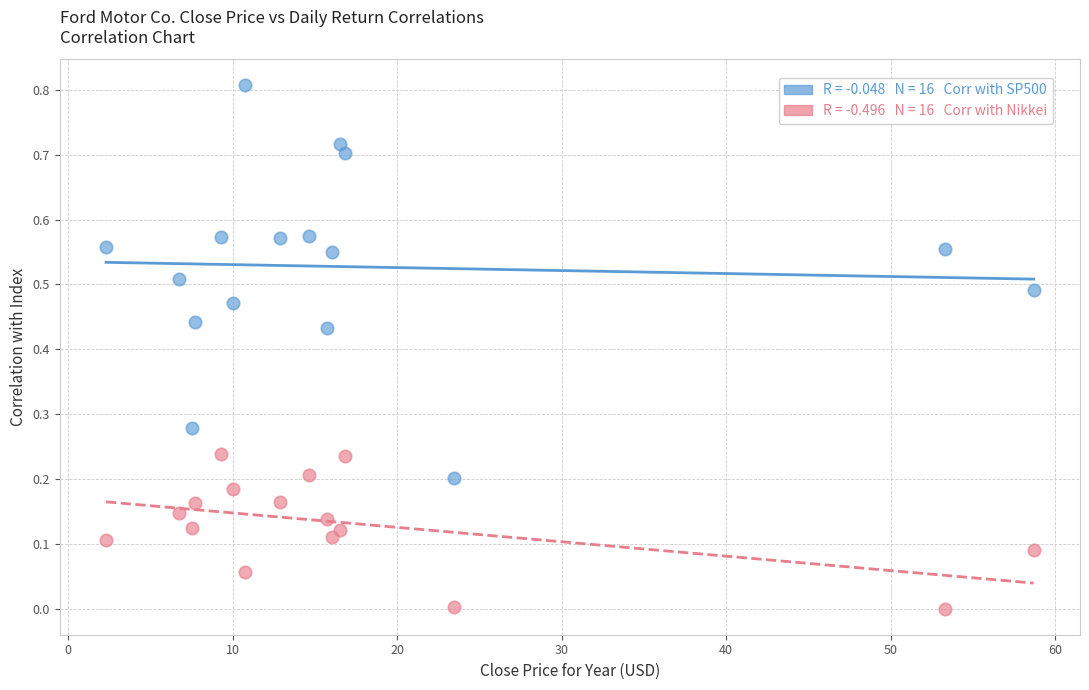

Across all data points, what is the range of X values (max minus min)?

56.4